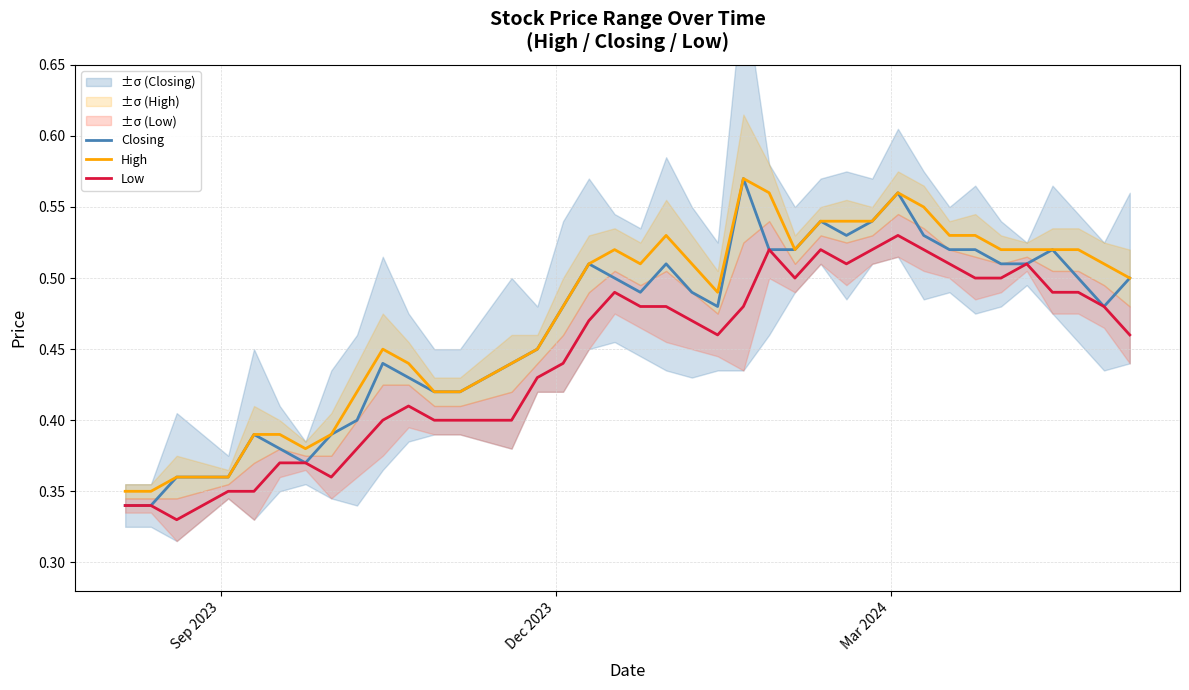

True or false: Low and High intersect in this chart.

False